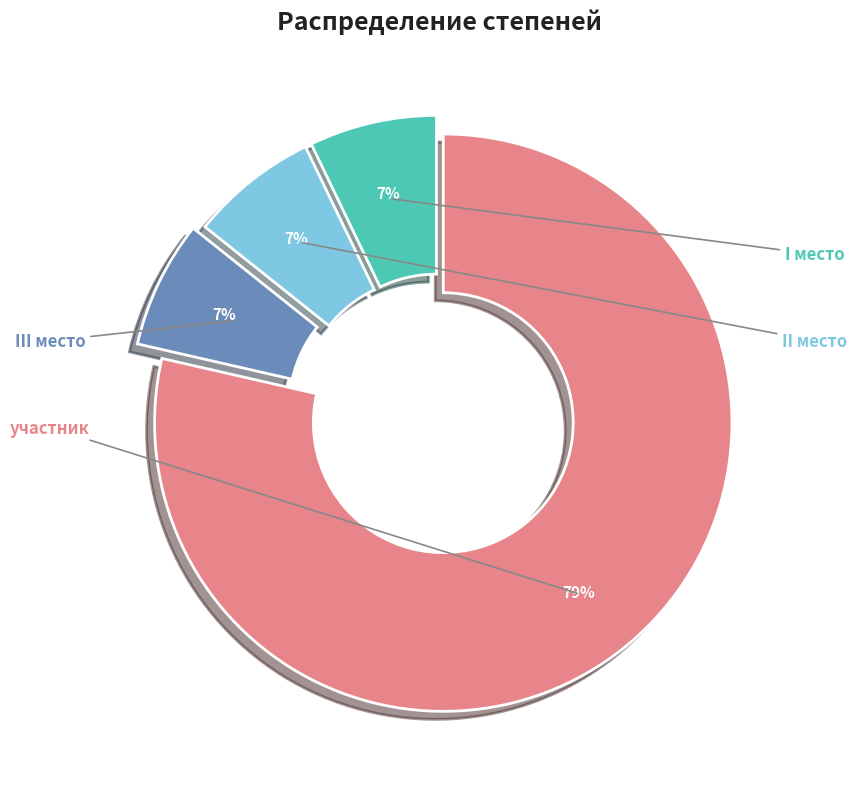

The участник slice represents 92% of the pie. True or false?

False